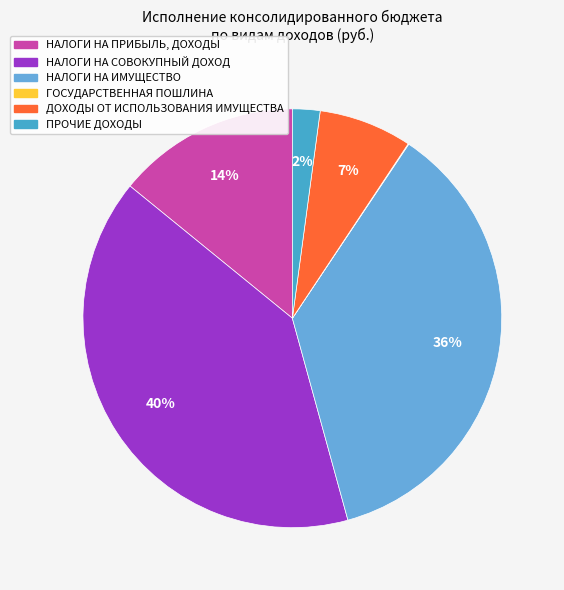

What percentage is the НАЛОГИ НА ПРИБЫЛЬ, ДОХОДЫ slice, to the nearest percent?

14%